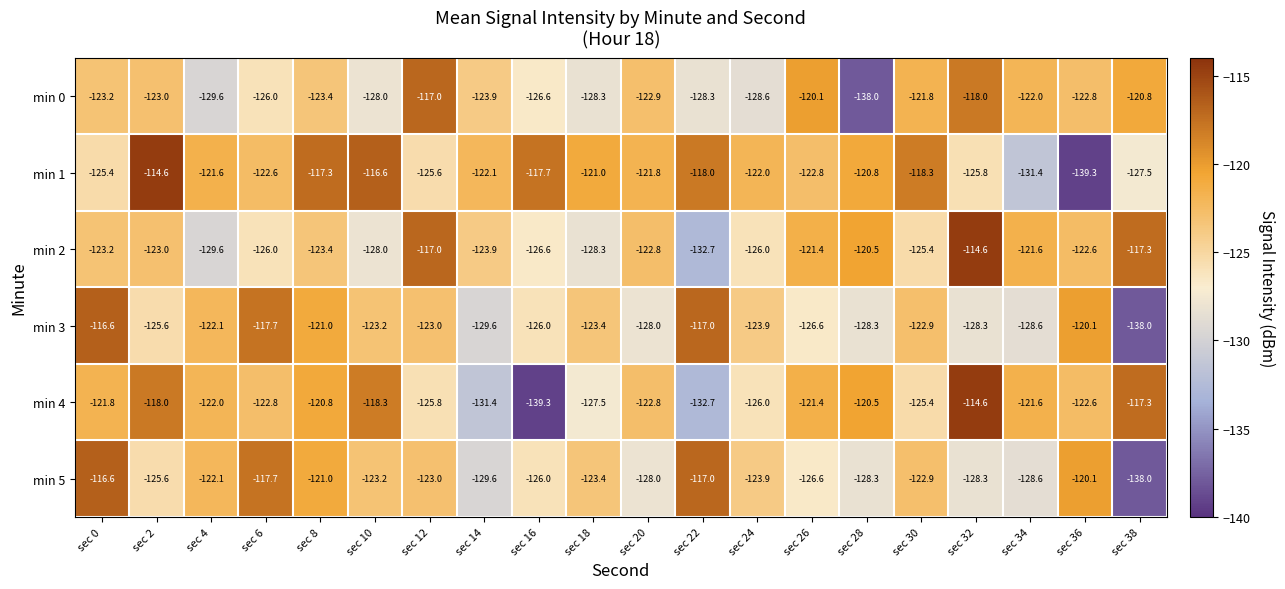

What is the lowest value of the min 5 series?

-138.0